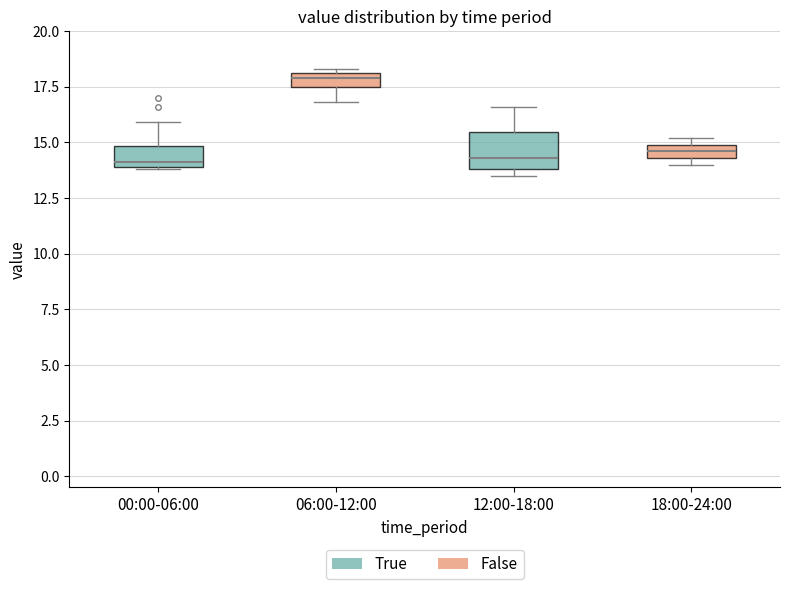

Comparing the boxes themselves (not the whiskers), which one is the tallest?

12:00-18:00